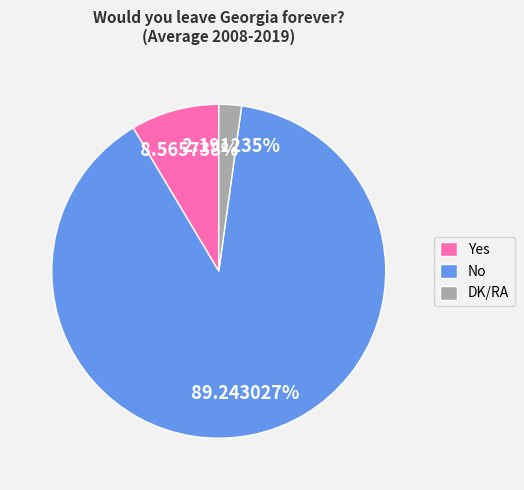

Which category has the smallest portion of the pie?

DK/RA